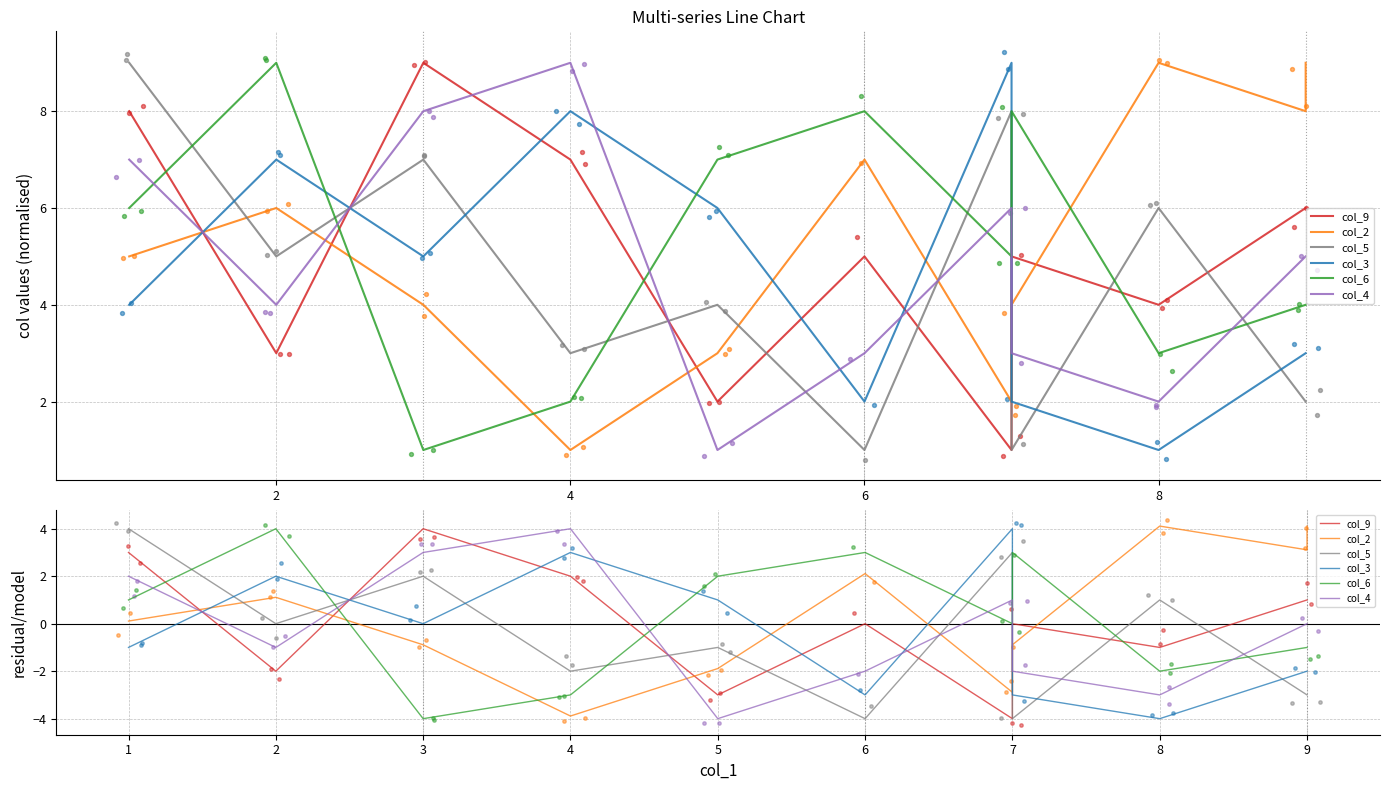

Which series contains the lowest Y value?

col_9